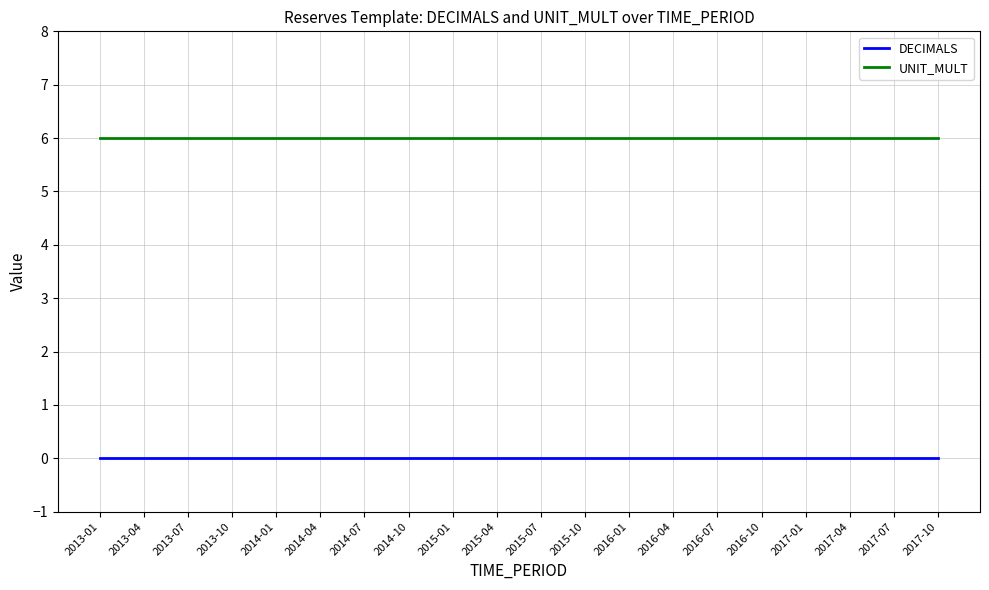

What is the maximum value shown in the chart?

6